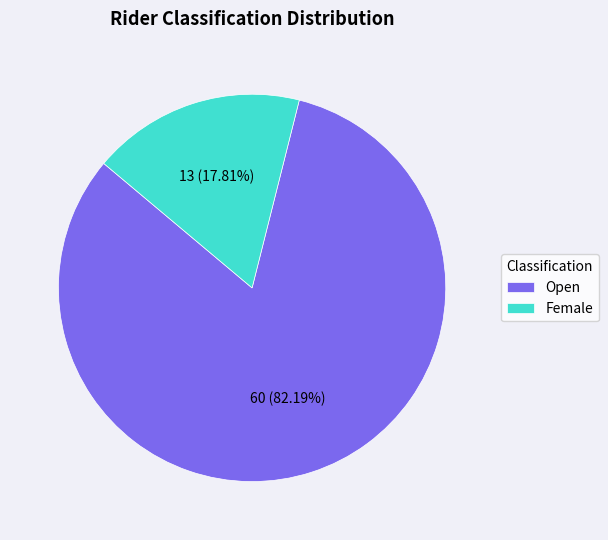

Rank the categories by value from highest to lowest.

Open, Female